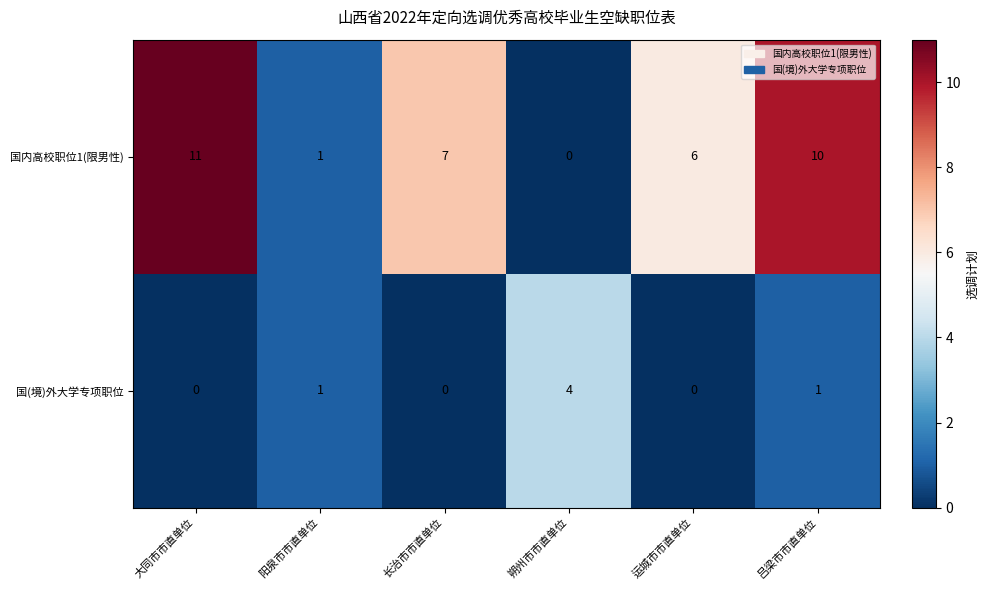

What is the maximum value for 国内高校职位1(限男性)?

11